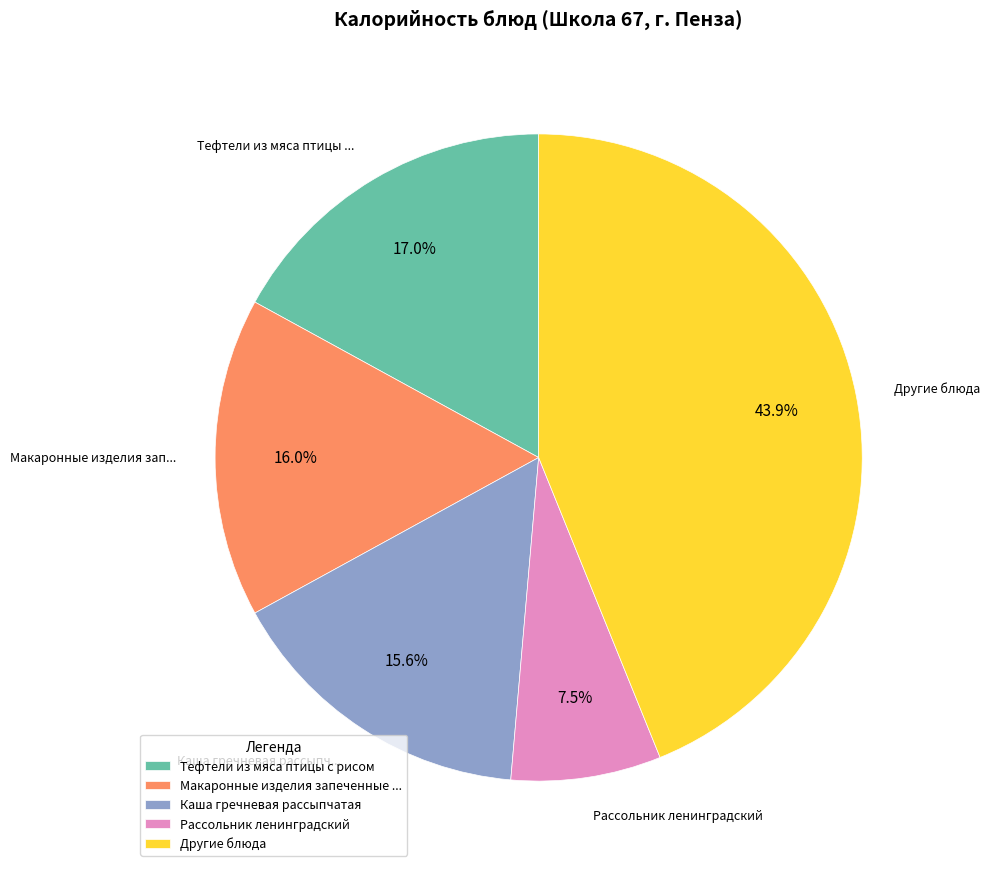

Is there a majority slice in this chart?

No